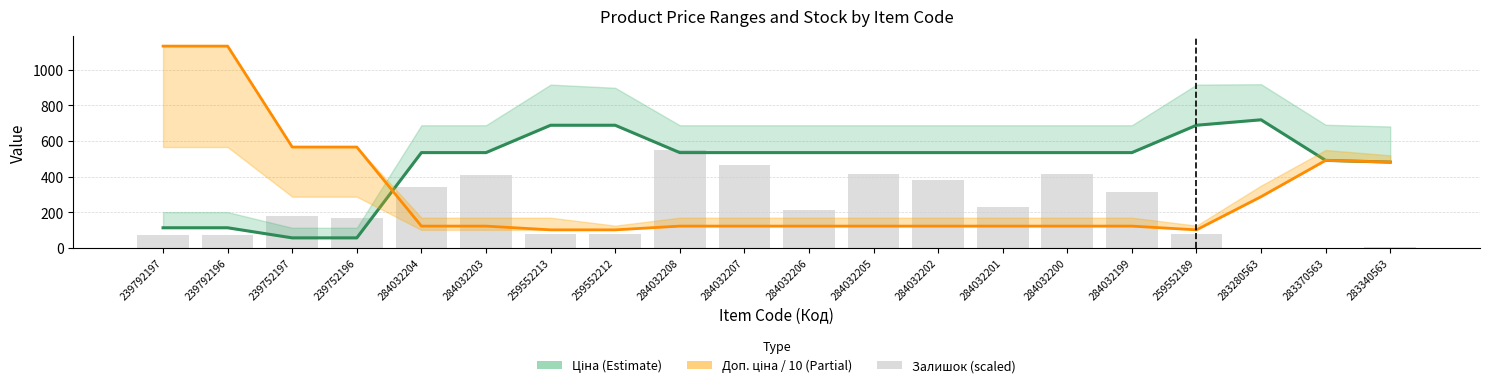

How many data points in Доп. ціна / 10 are less than 122?

3